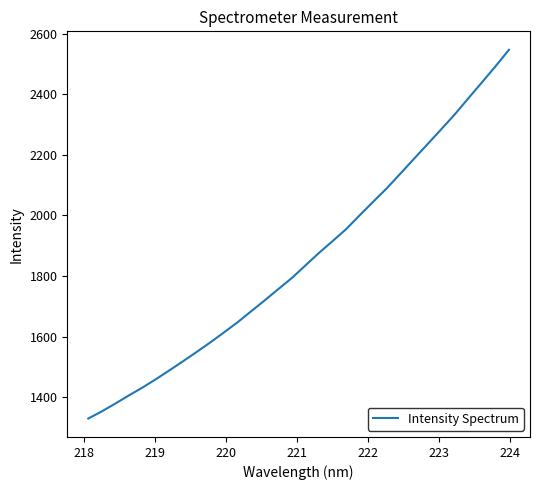

What is the maximum value shown in the chart?

2546.7